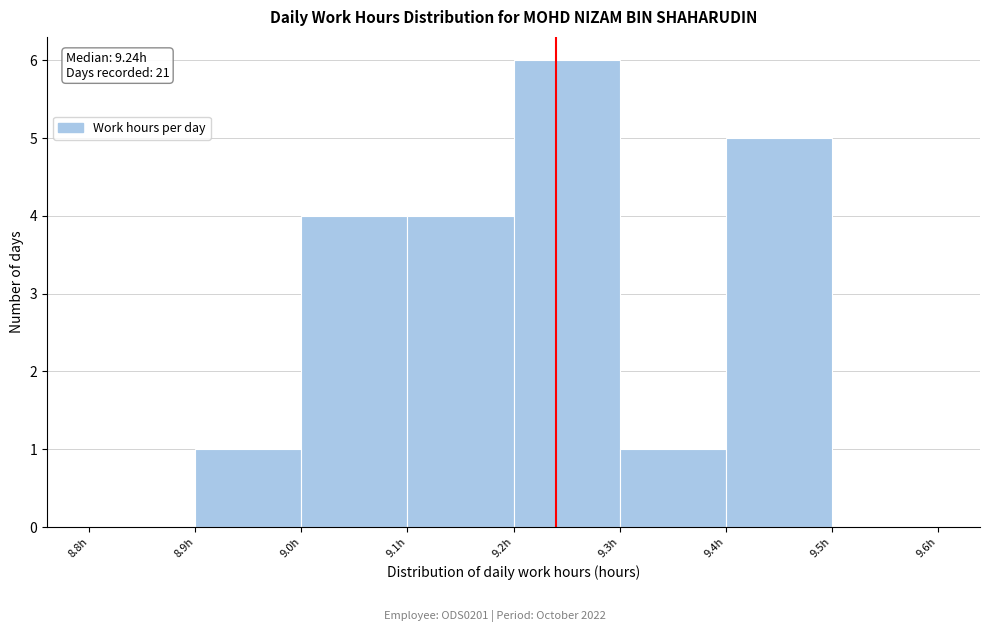

Over which range of the x-axis is the bar tallest?

9.2 to 9.3